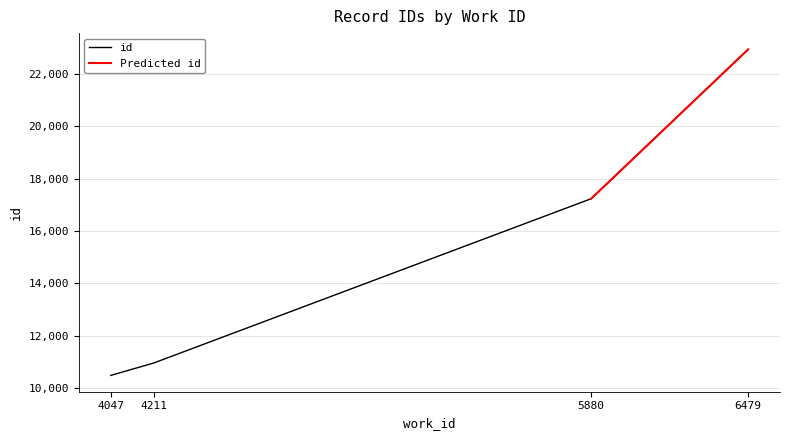

Does the chart have visible grid lines?

Yes